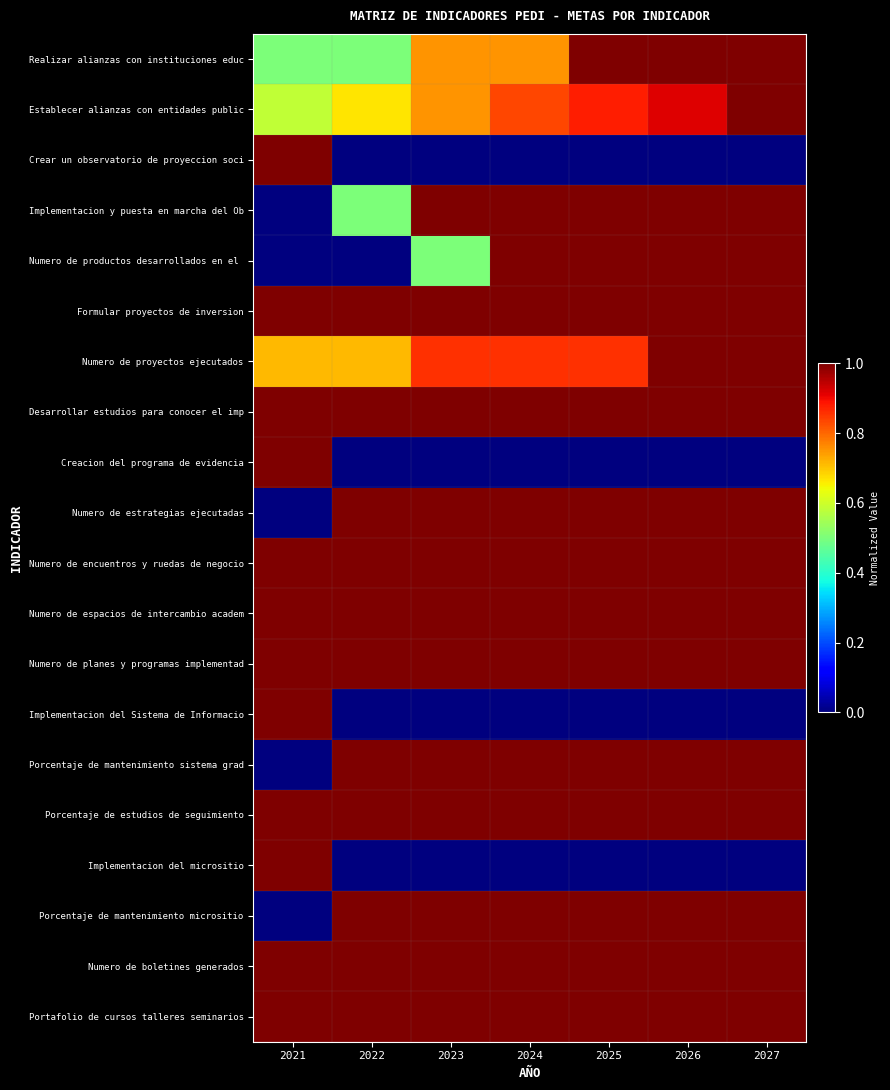

What is the difference between the highest and lowest values at 2023?

1.0